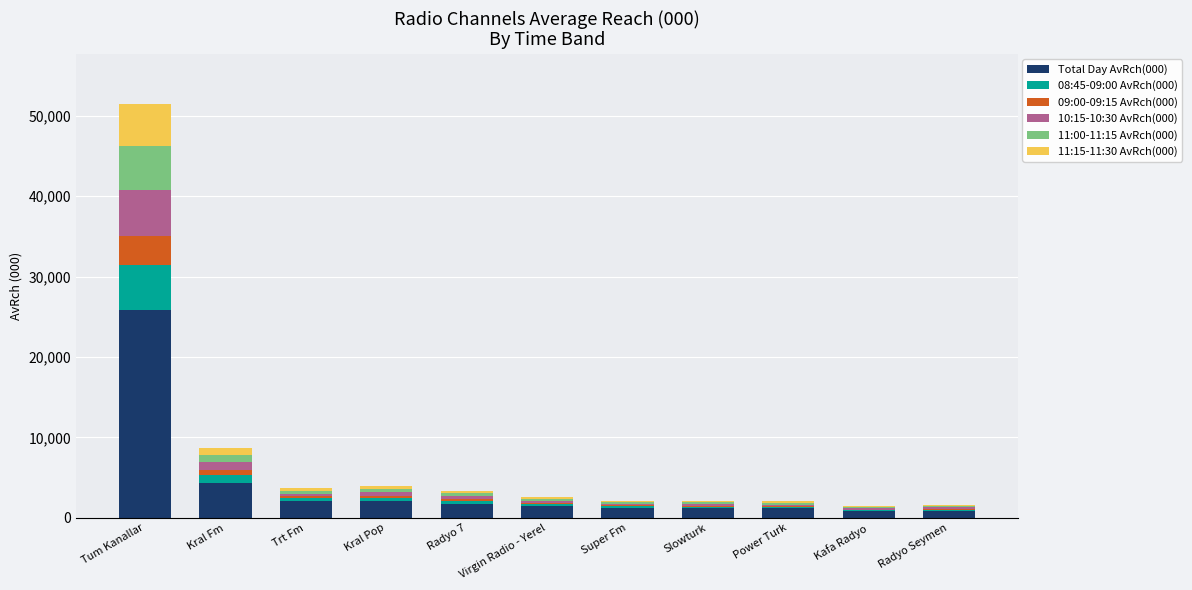

Are the bars grouped side by side (vs. stacked)?

No